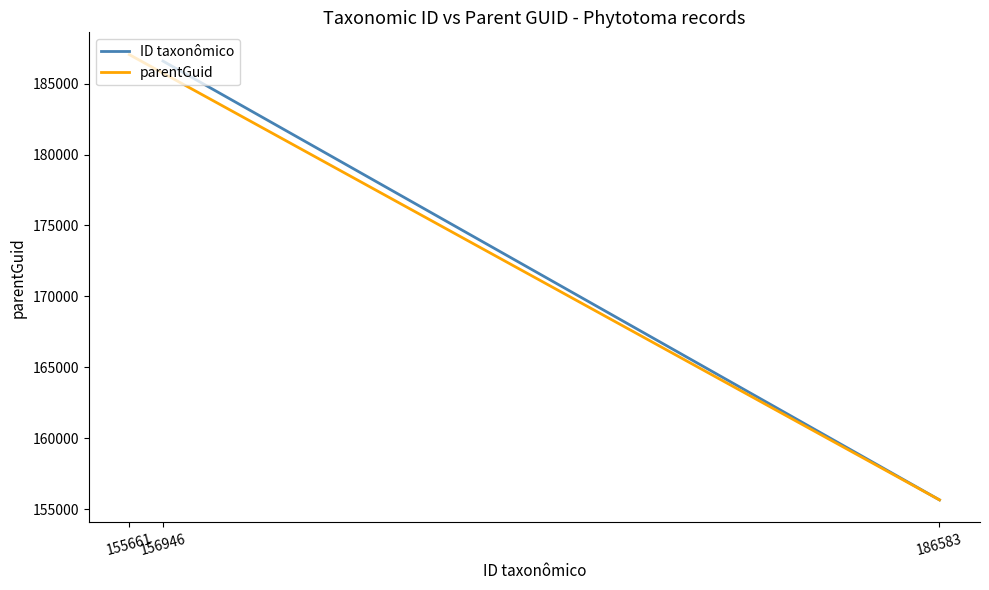

What is the minimum value for ID taxonômico?

155661